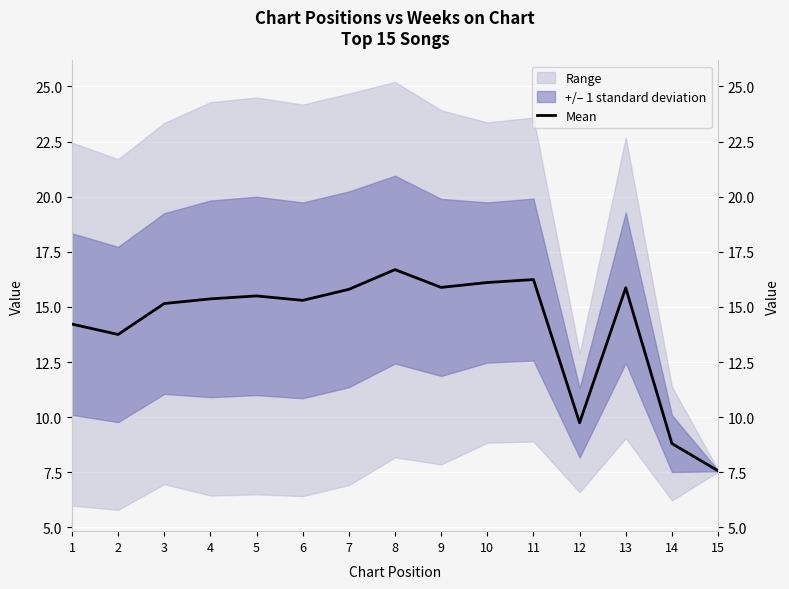

The chart shows a value of 15.4 at 4. True or false?

True